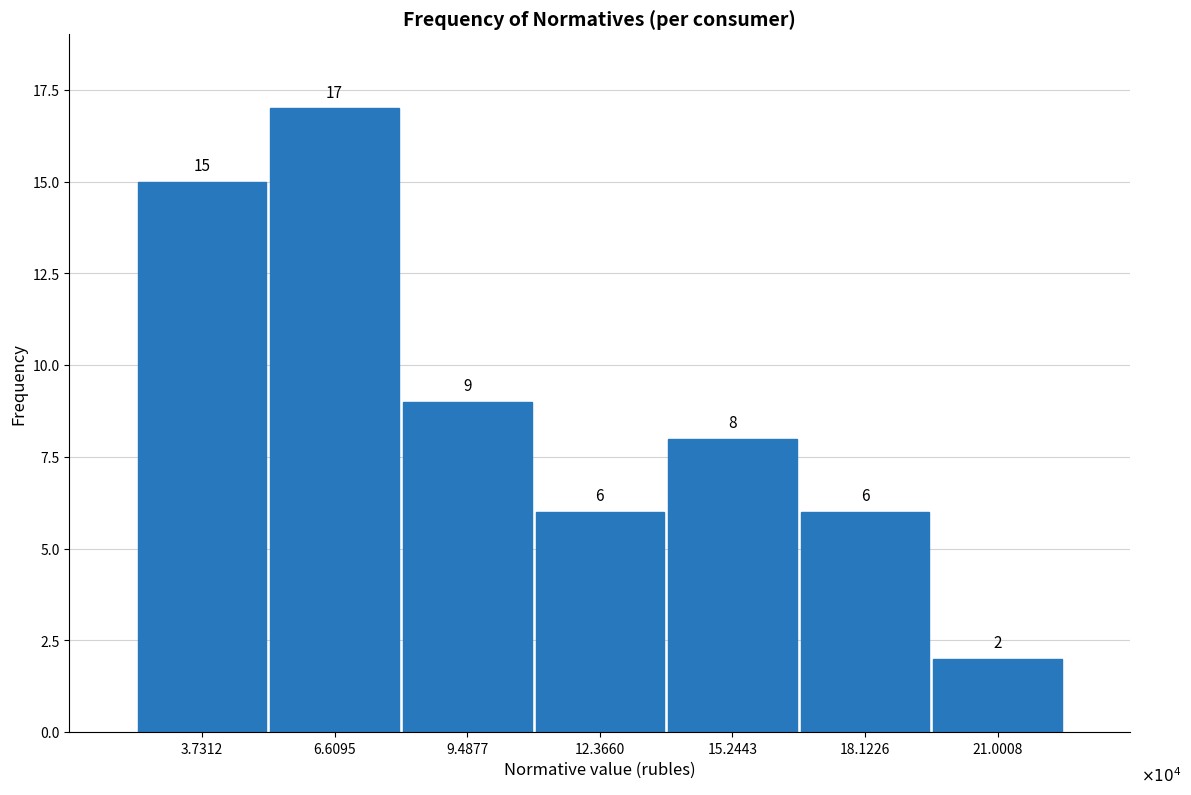

Reading right to left, transcribe all the data shown in this chart.

21.0008=2	18.1226=6	15.2443=8	12.3660=6	9.4877=9	6.6095=17	3.7312=15